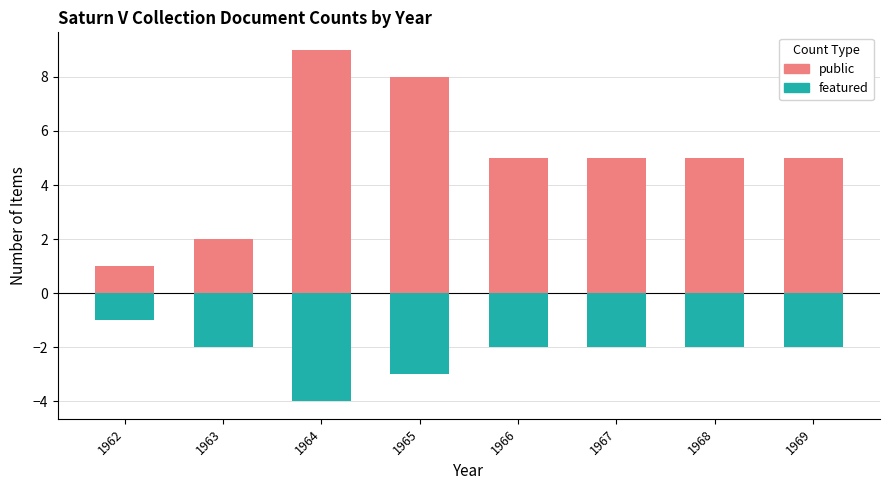

Count the number of data series in this chart.

2